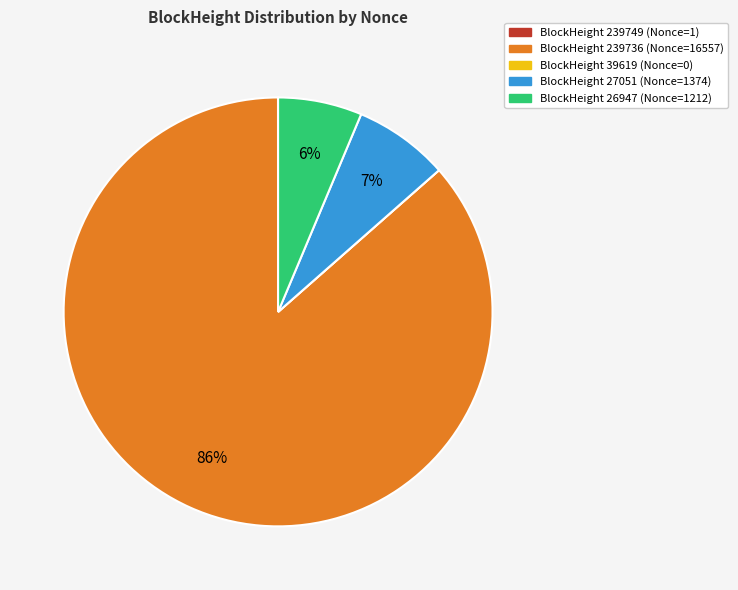

Is there any slice that represents more than half of the pie?

Yes